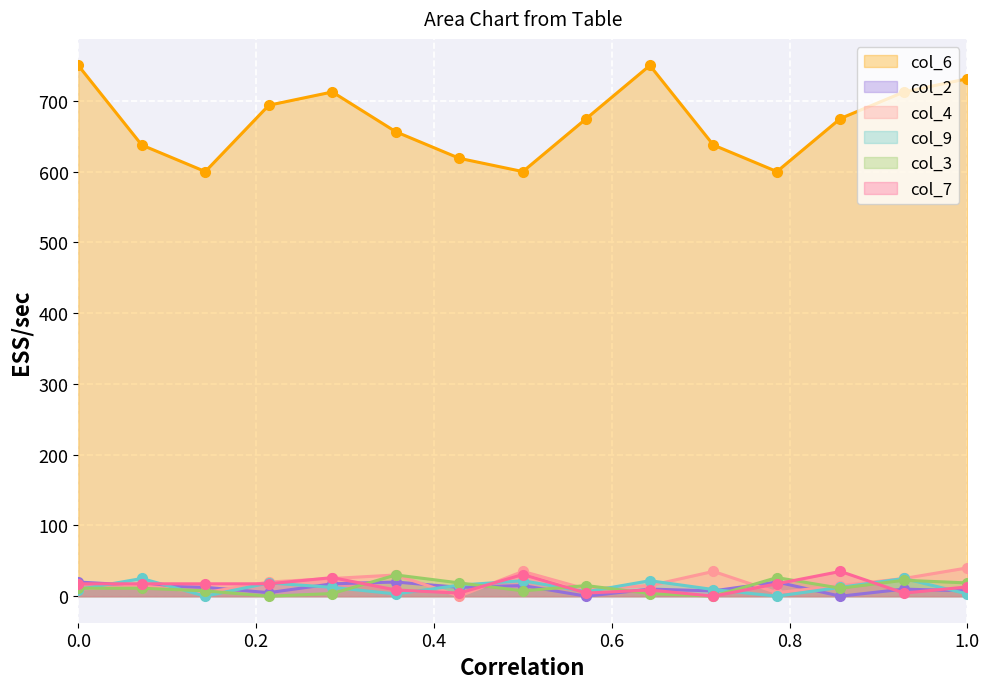

Rank the series at 2 from lowest to highest value.

col_3, col_9, col_2, col_4, col_7, col_6